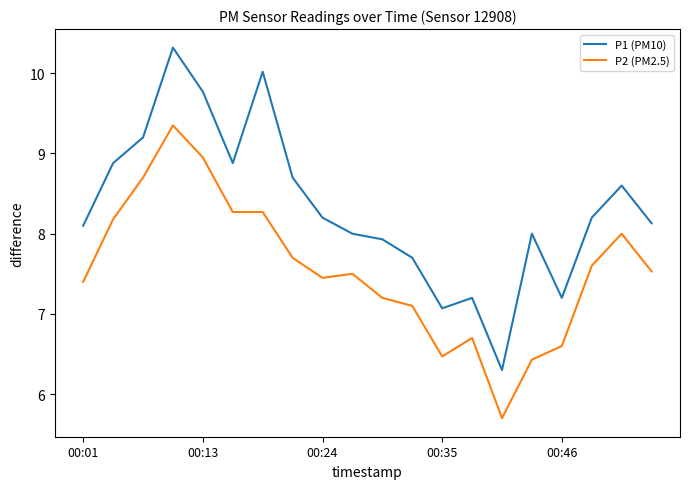

What is the smallest value displayed?

5.7